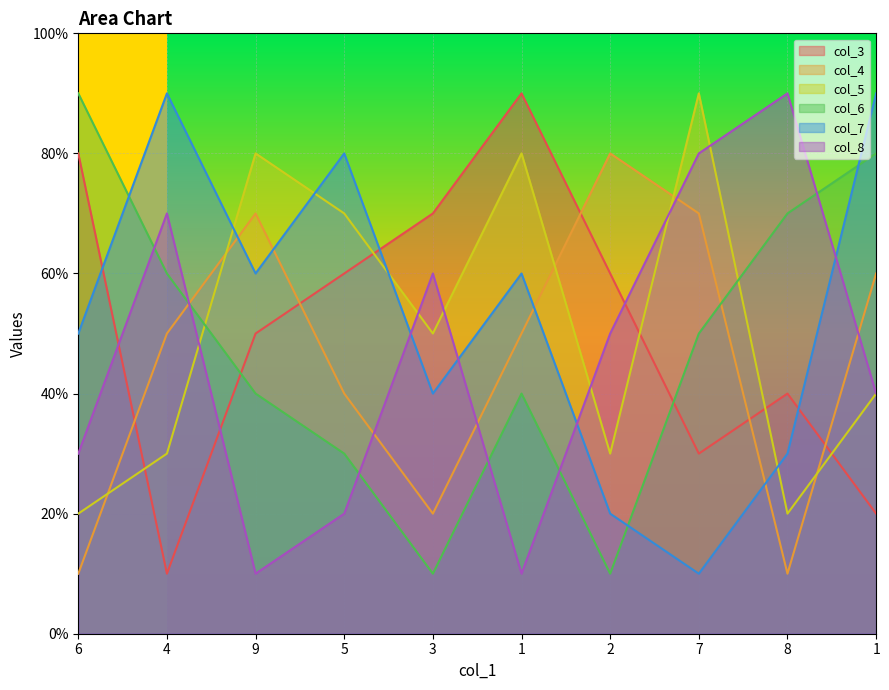

True or false: col_8 and col_5 cross at least once.

True